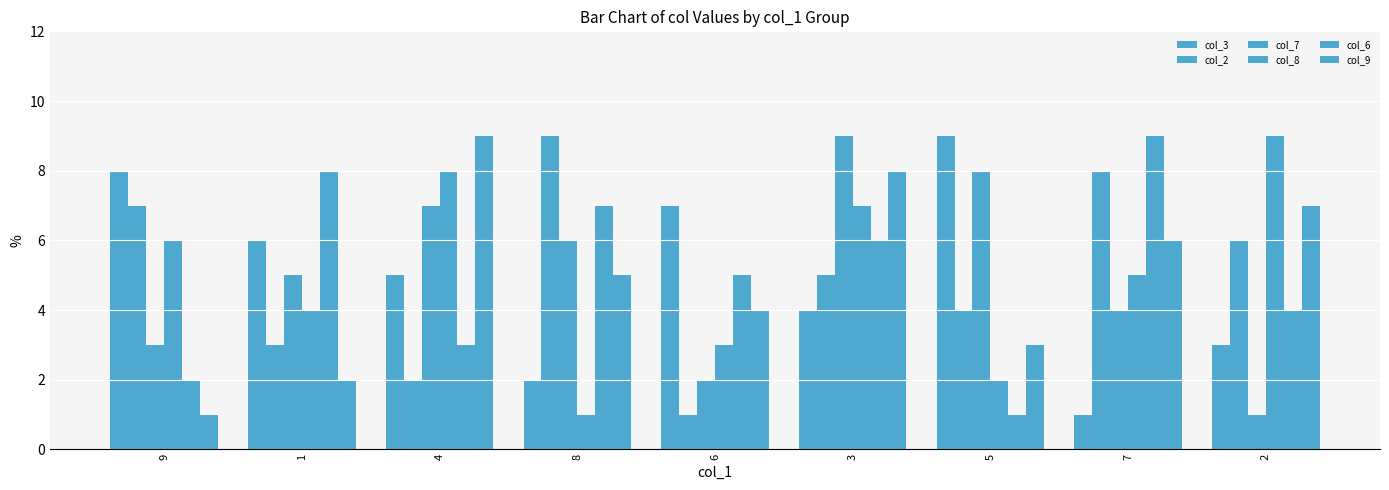

What is the value of the col_9 bar at the 8th from the left?

6